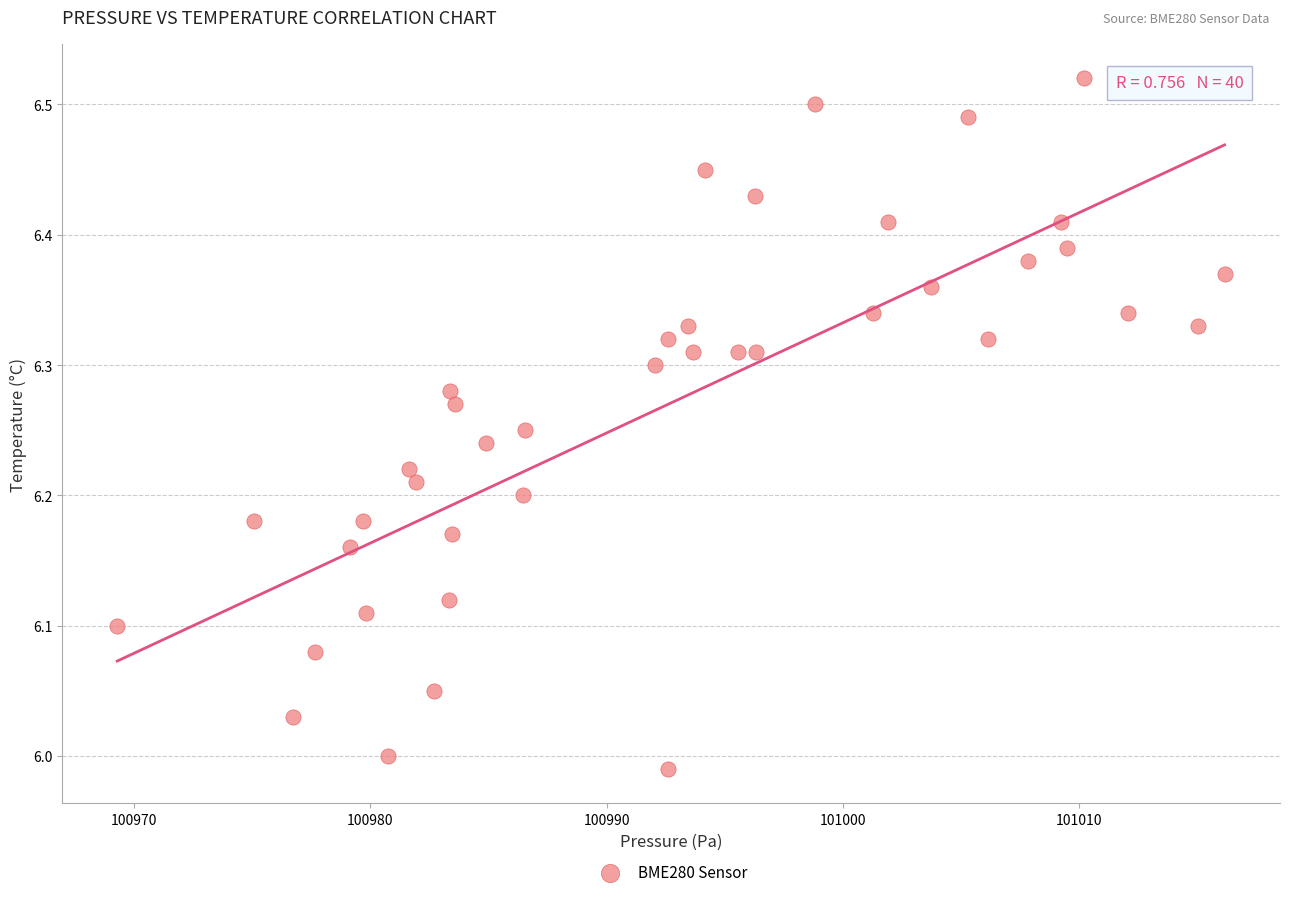

What is the range of X values (max minus min)?

46.9